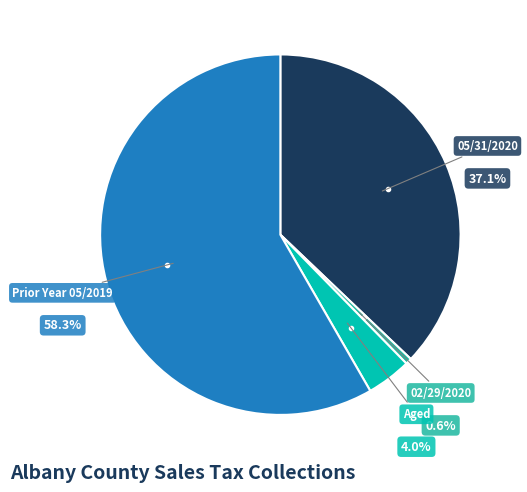

How many segments does this pie chart have?

4